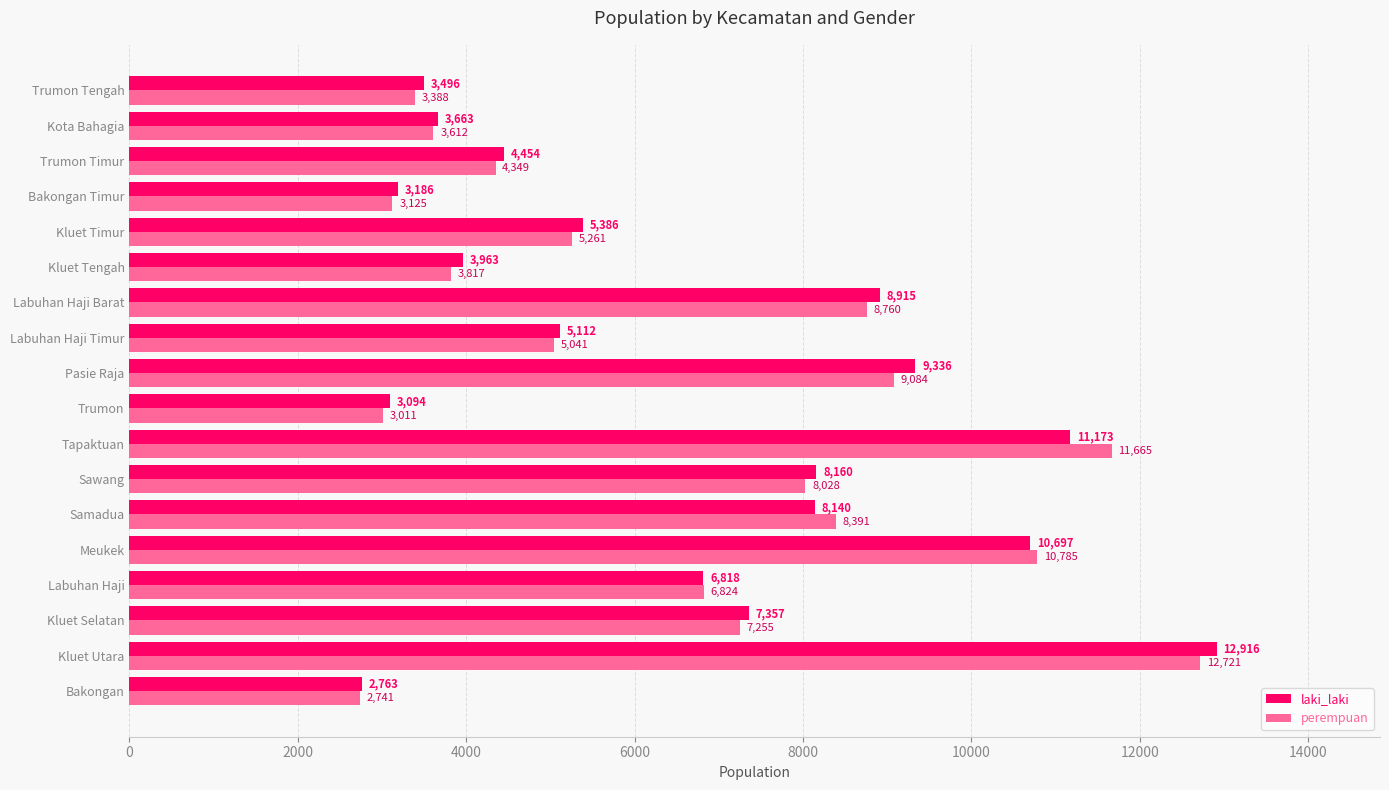

At how many categories does at least one series exceed 3199?

15